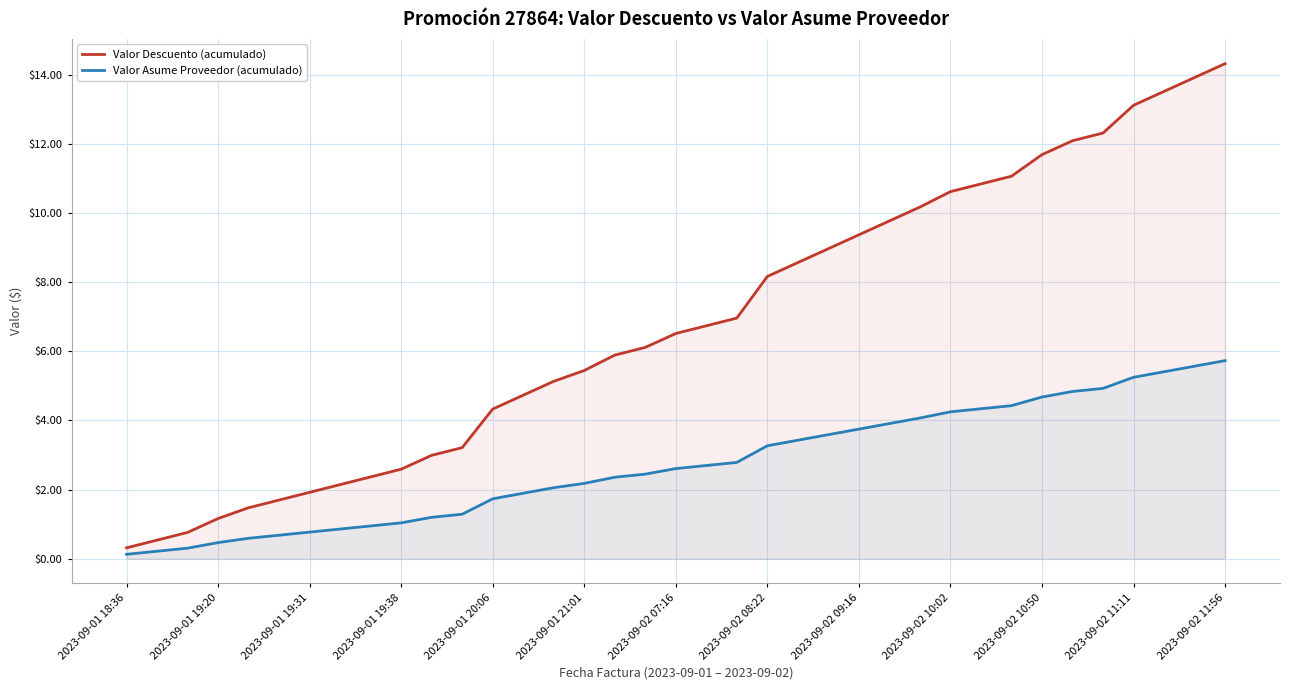

True or false: Valor Asume Proveedor (acumulado) and Valor Descuento (acumulado) intersect in this chart.

False